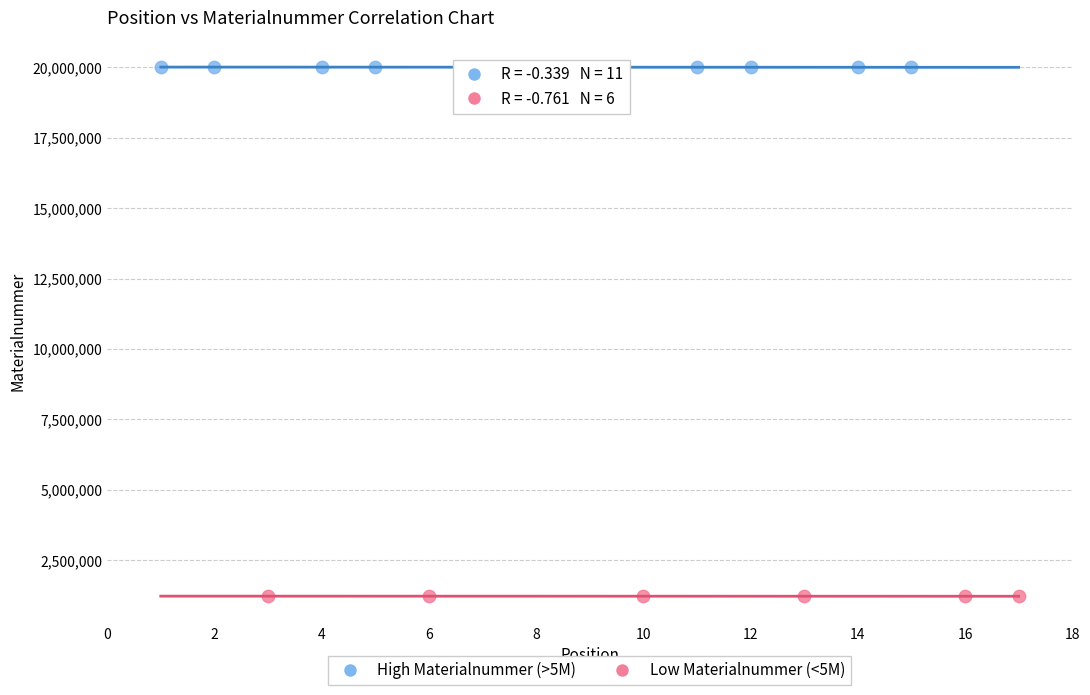

Which series contains the lowest Y value?

Low Materialnummer (<5M)